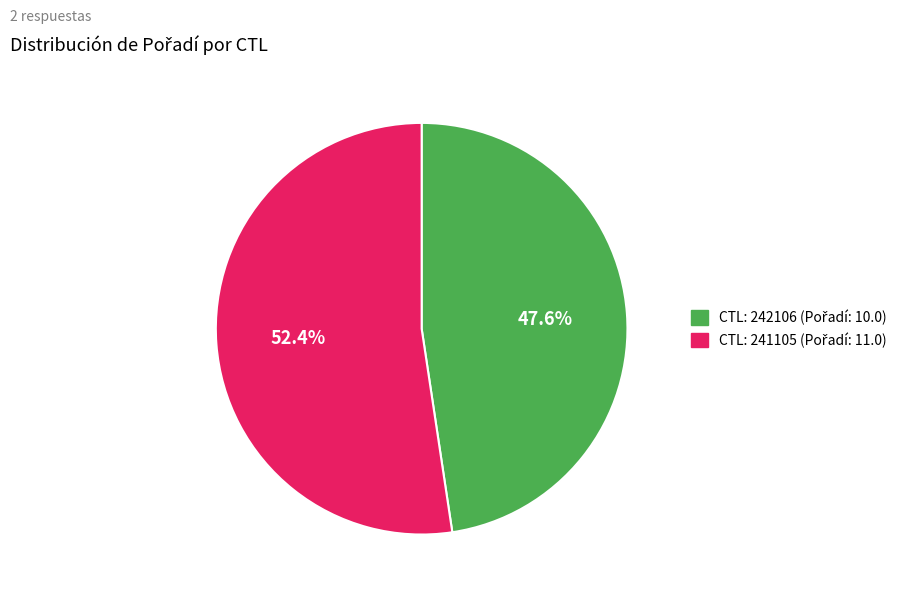

Is there a majority slice in this chart?

Yes